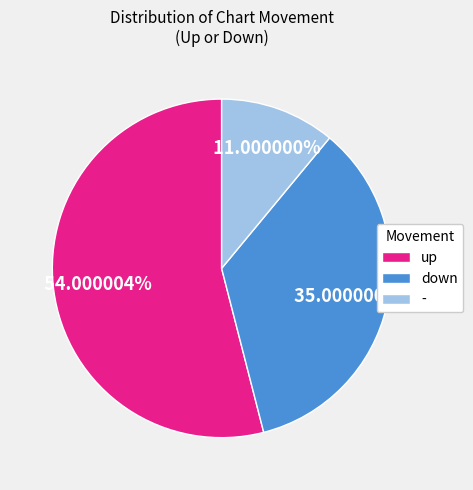

What is the largest slice in the pie chart?

up